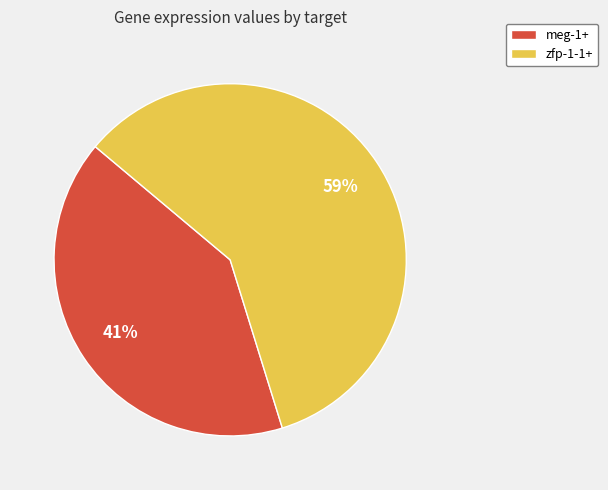

Is it true that meg-1+ is 35% of the pie?

False